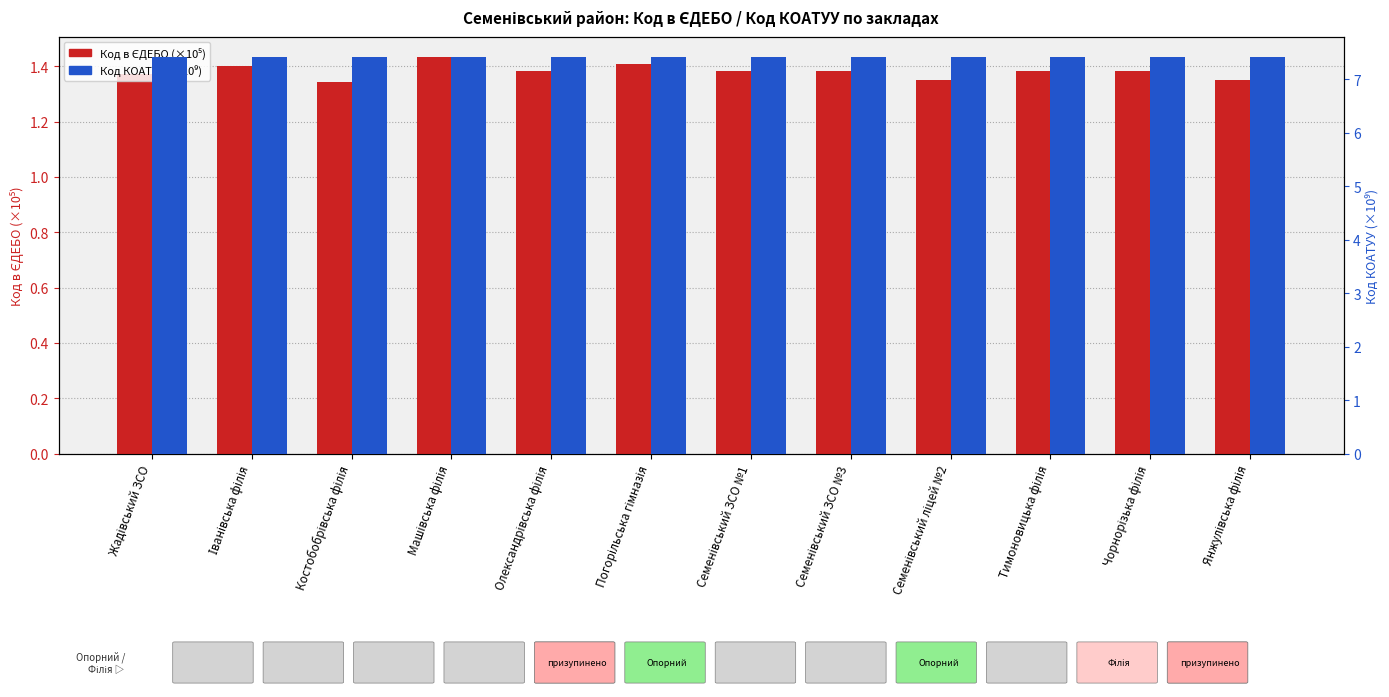

What position from the right is Костобобрівська філія?

10